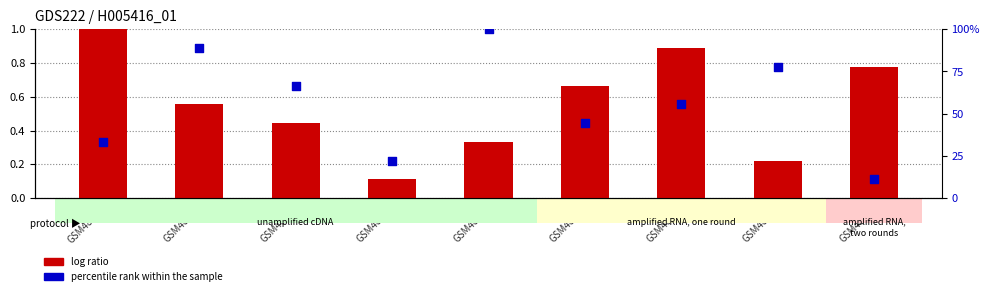

At which category is the sum across all series the highest?

GSM4852